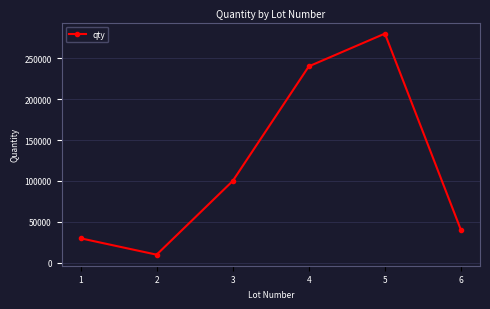

Reading left to right, what are all the values shown in this chart?

1=30000	2=10000	3=100000	4=240000	5=280000	6=40000